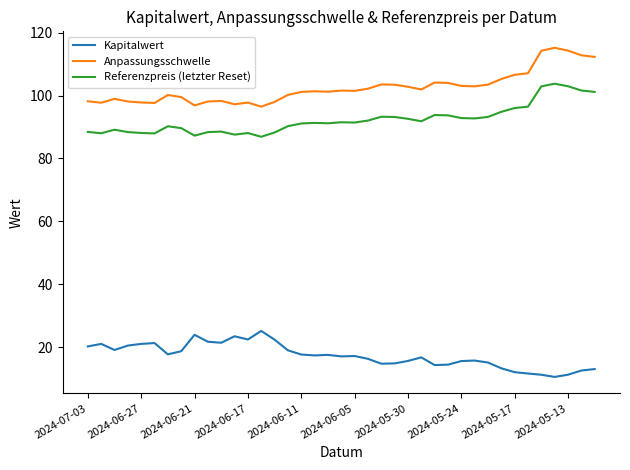

What is the smallest value displayed?

10.6